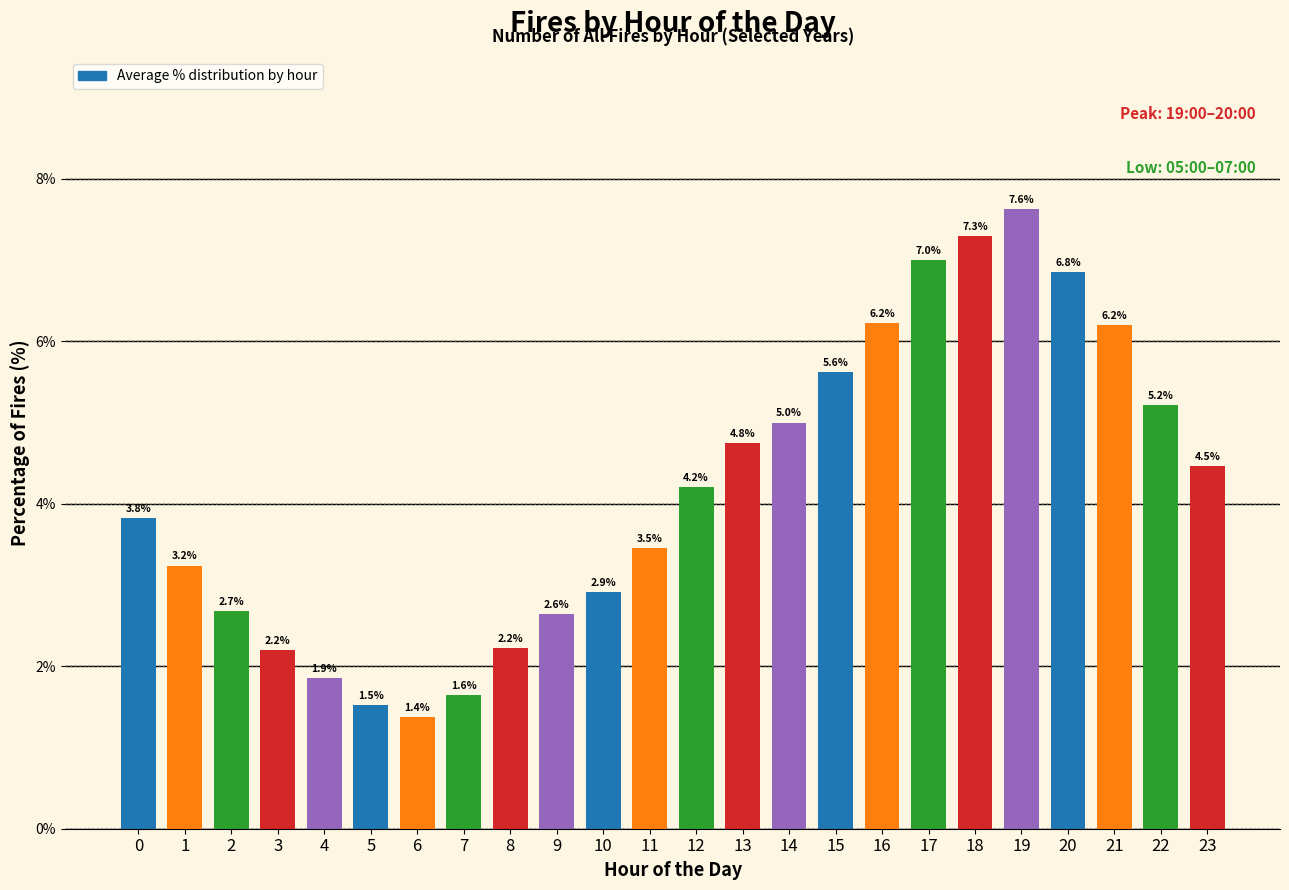

Is it true that the value at 1 is 3.2?

True